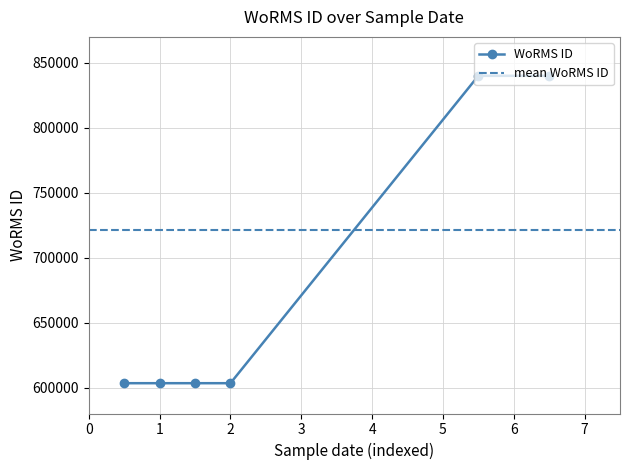

The chart shows a value of 1362910 at 06-02-2021. True or false?

False